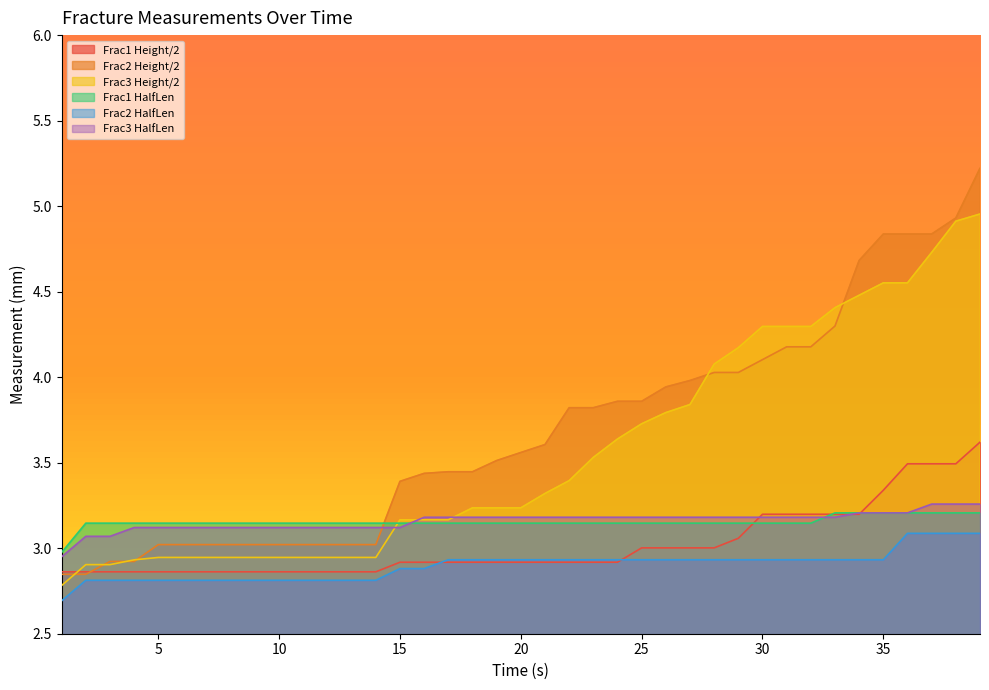

What is the value of the Frac3 HalfLen point at the 25th from the left?

3.2